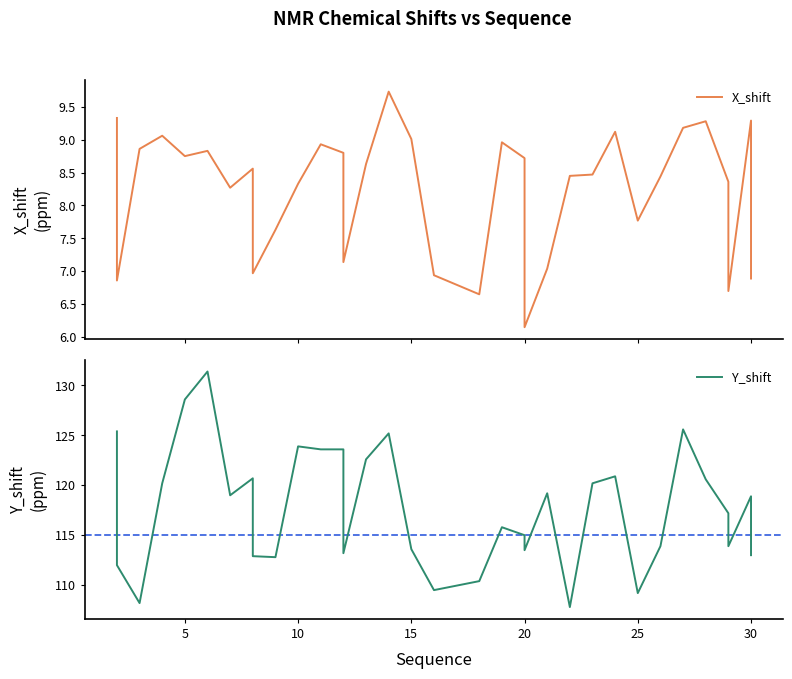

What is the maximum value shown in the chart?

131.4